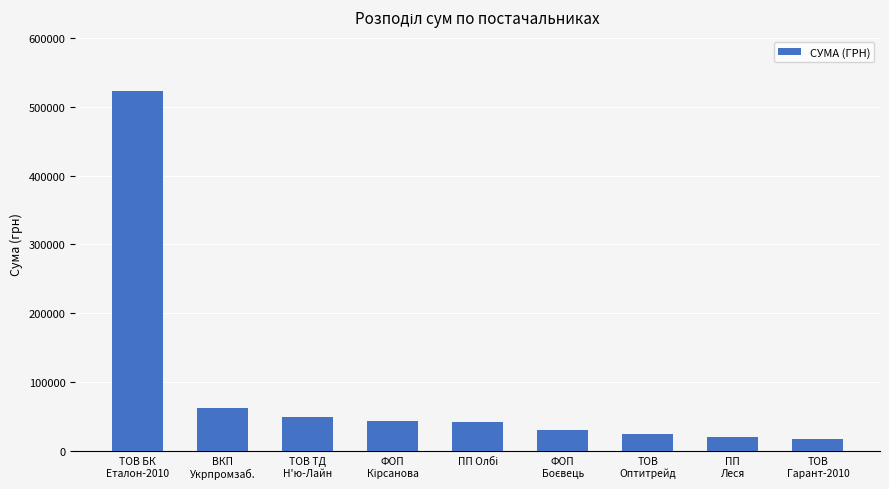

Which category has the highest value across all series?

ТОВ БК
Еталон-2010